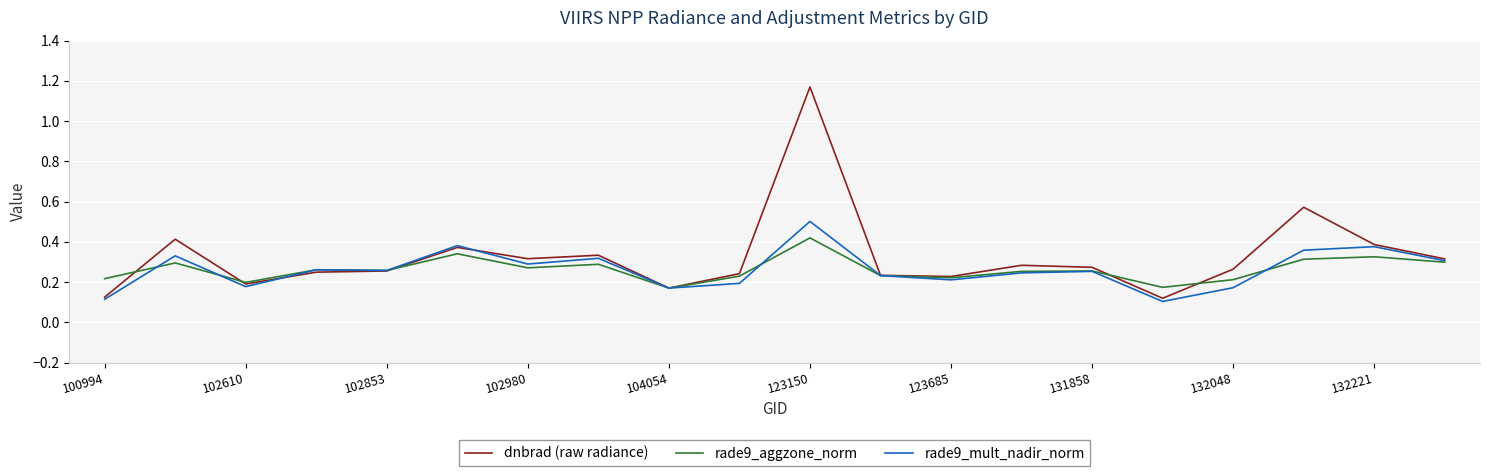

Rank the series by their maximum value, from lowest to highest.

rade9_aggzone_norm, rade9_mult_nadir_norm, dnbrad (raw radiance)